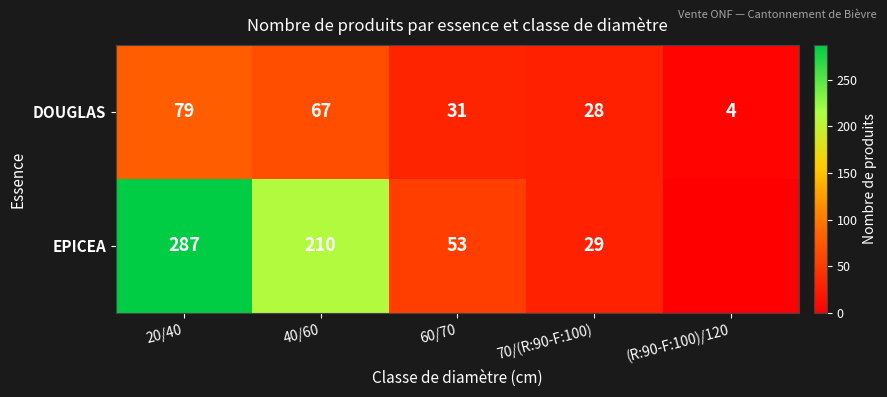

Rank the categories by DOUGLAS value from lowest to highest.

(R:90-F:100)/120, 70/(R:90-F:100), 60/70, 40/60, 20/40